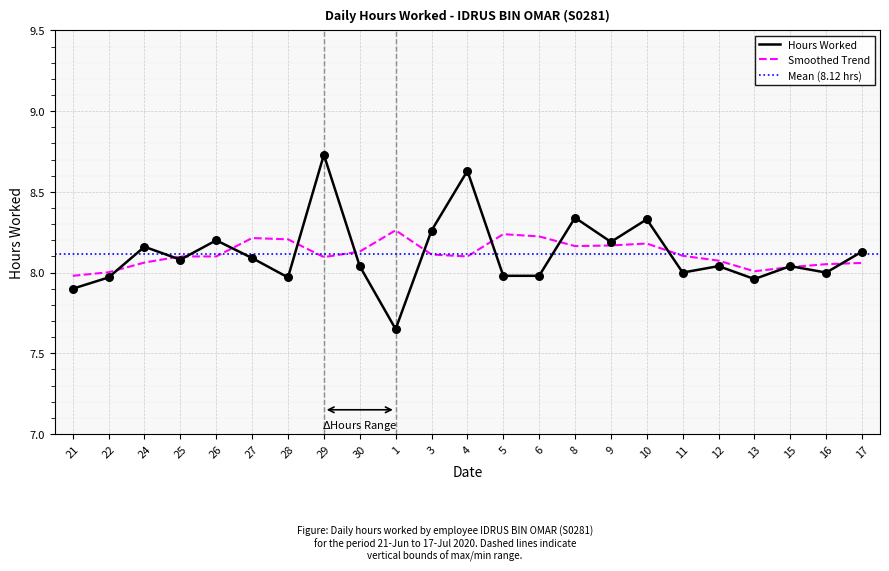

Which has a higher value, 21 or 8?

8